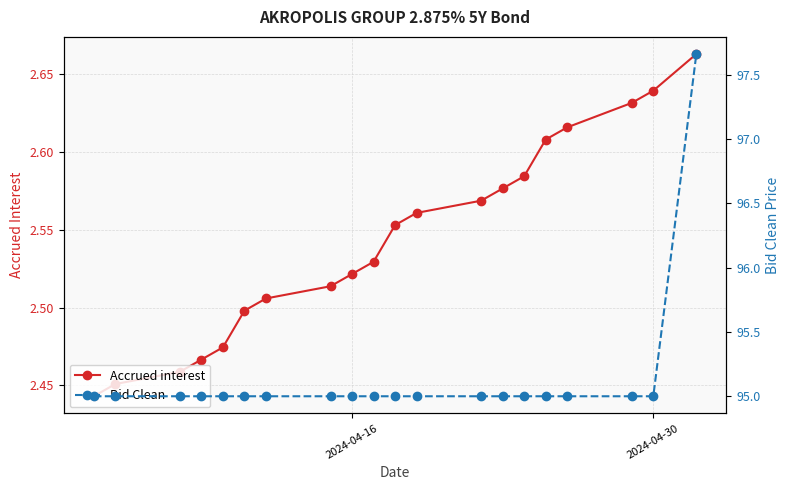

How many Accrued interest values are between 2 and 3?

20